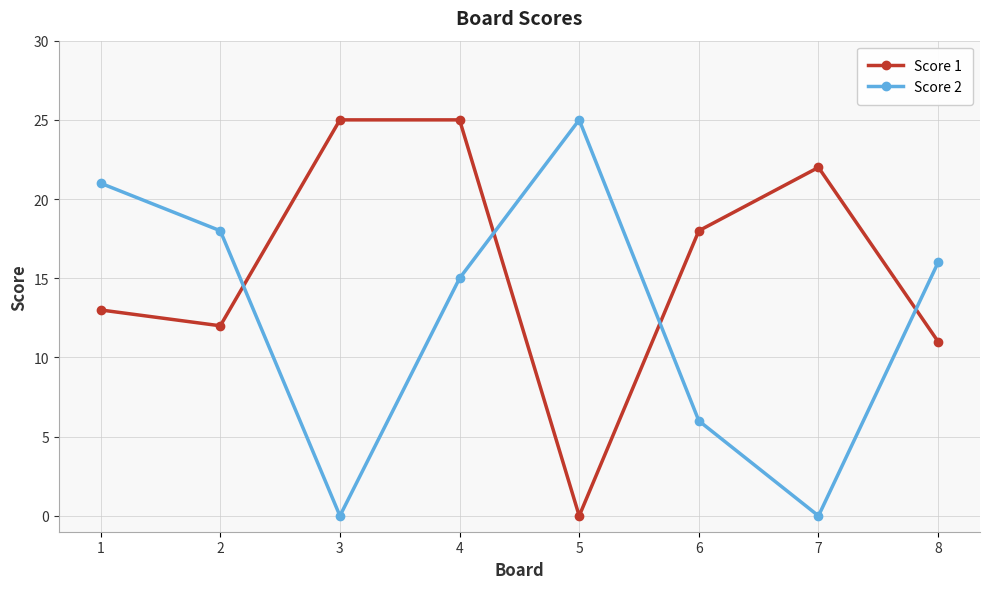

What is the maximum value shown in the chart?

25